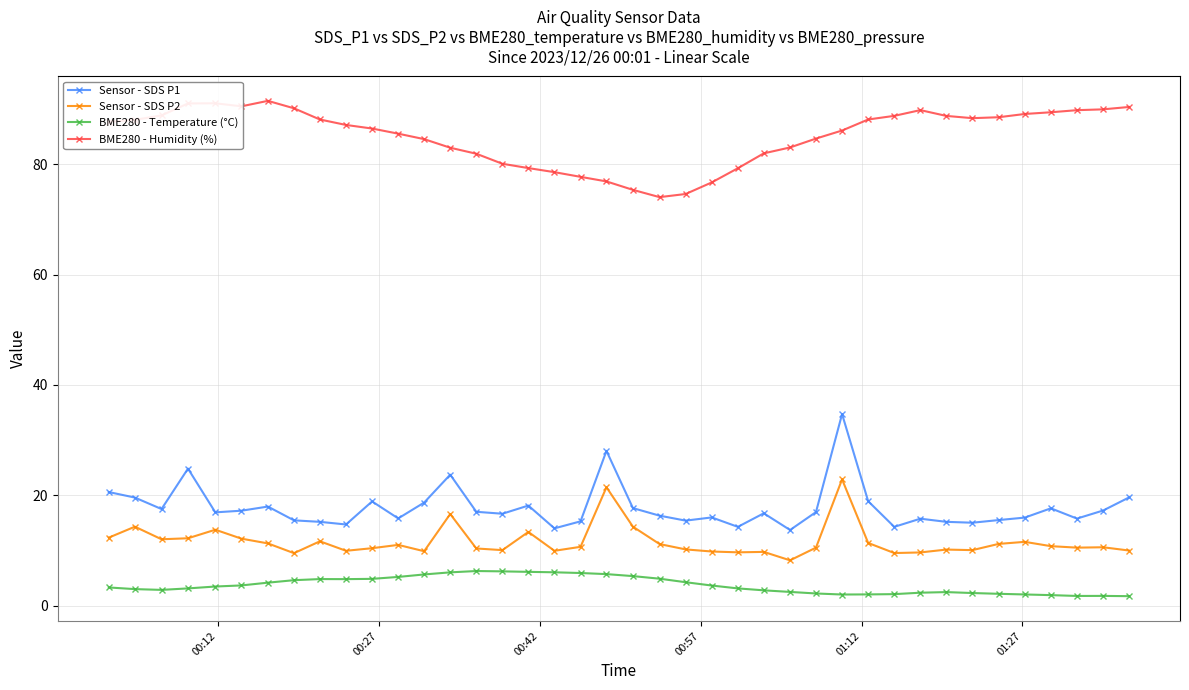

What is the value of the Sensor - SDS P2 point at the 27th from the left?

8.2